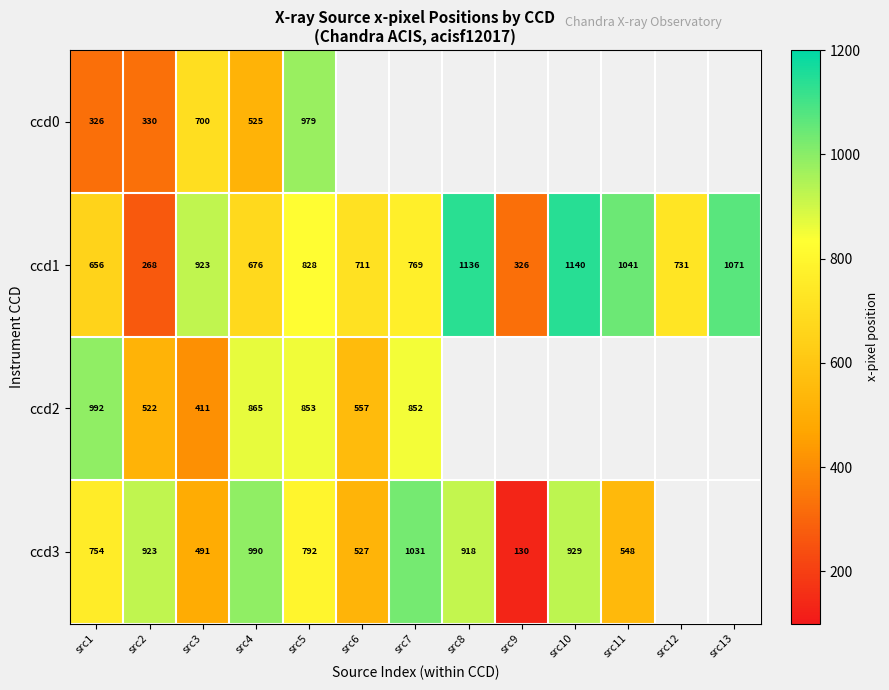

Is the value of ccd3 at src5 greater than the value of ccd2 at src2?

Yes